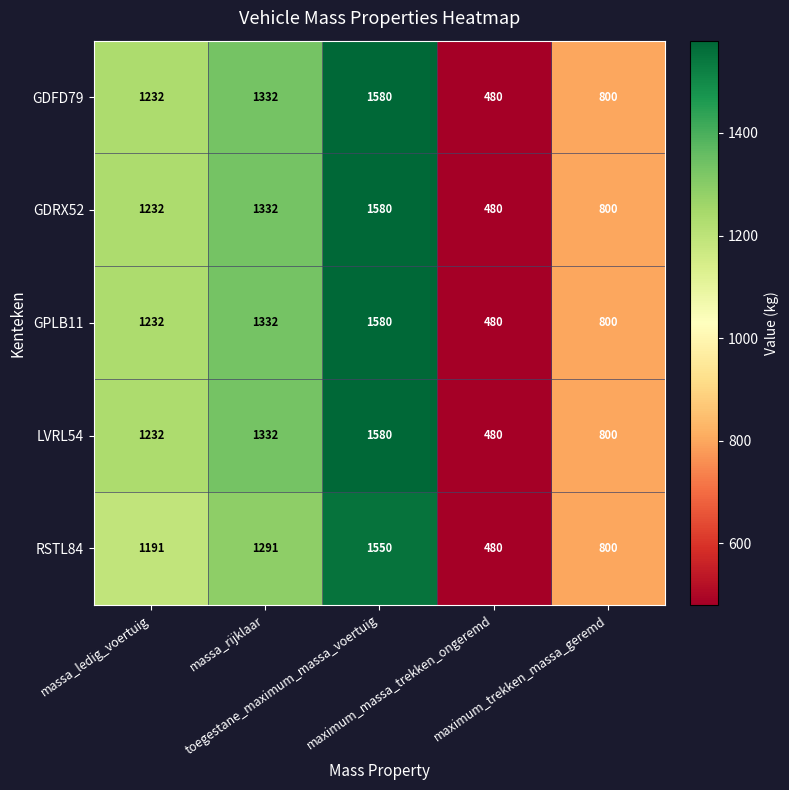

What is the greatest value displayed?

1580